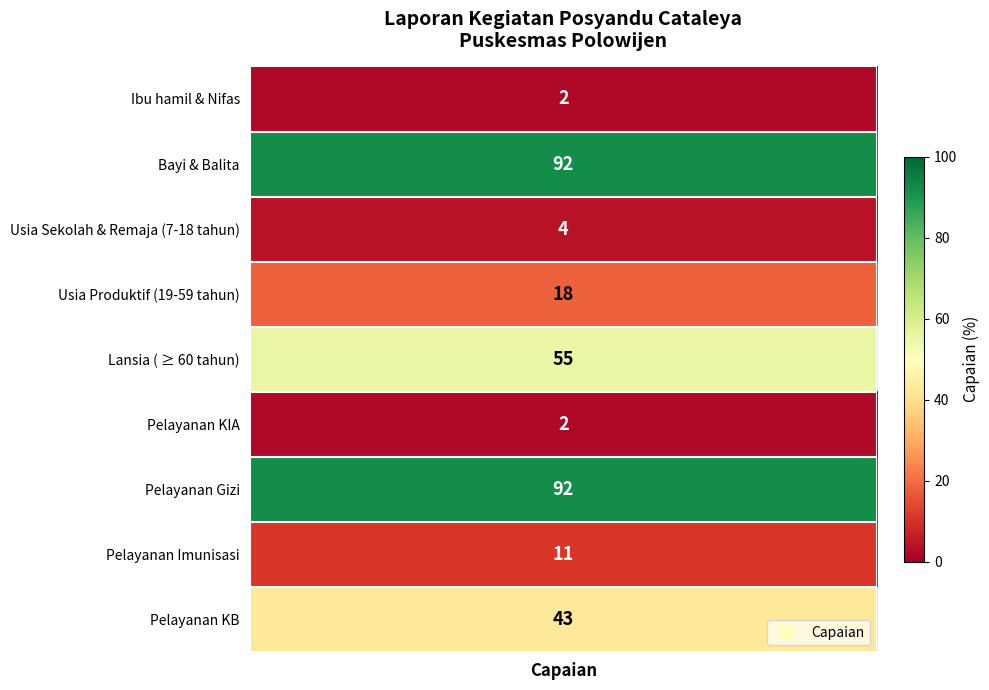

At which label does the data first exceed 18?

Bayi & Balita